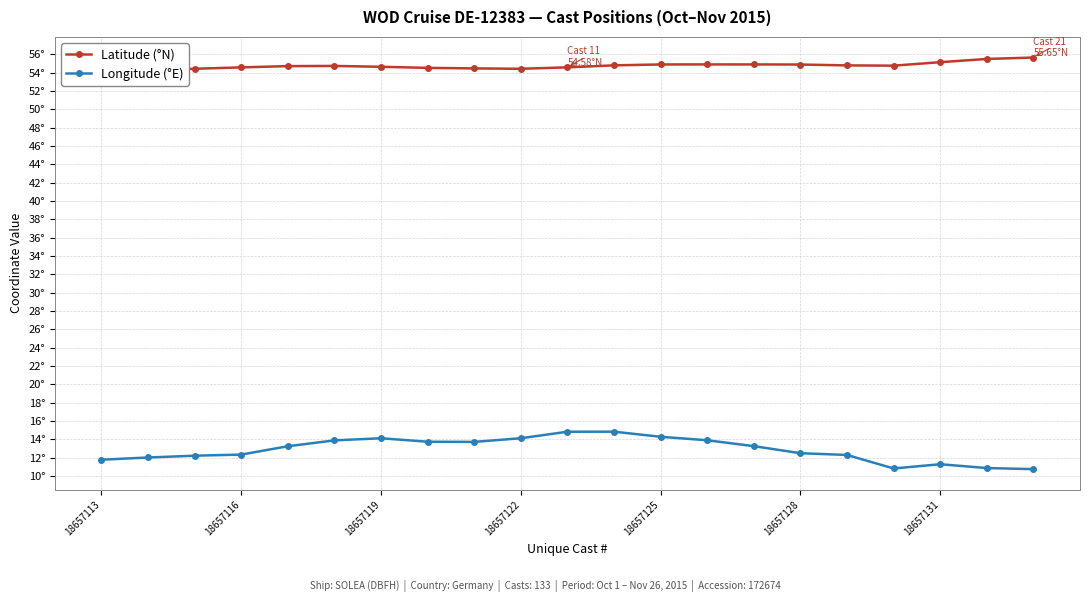

How many series are shown in this chart?

2